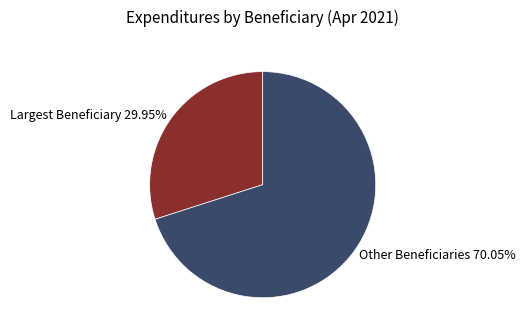

What is the smallest slice in the pie chart?

Largest Beneficiary 29.95%